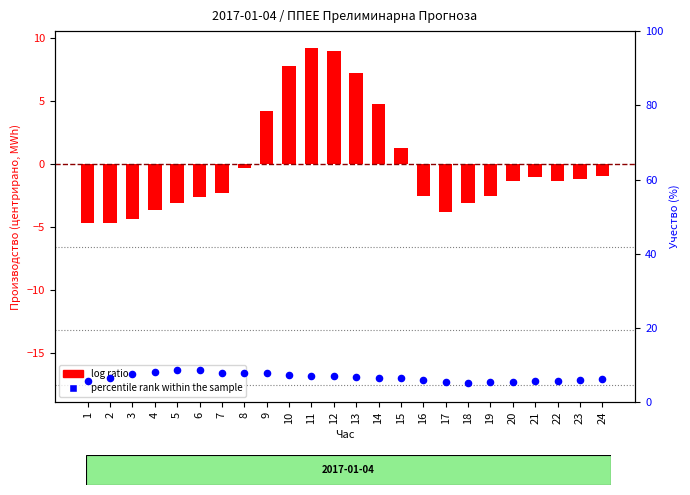

Which series has the widest spread of Y values?

log ratio